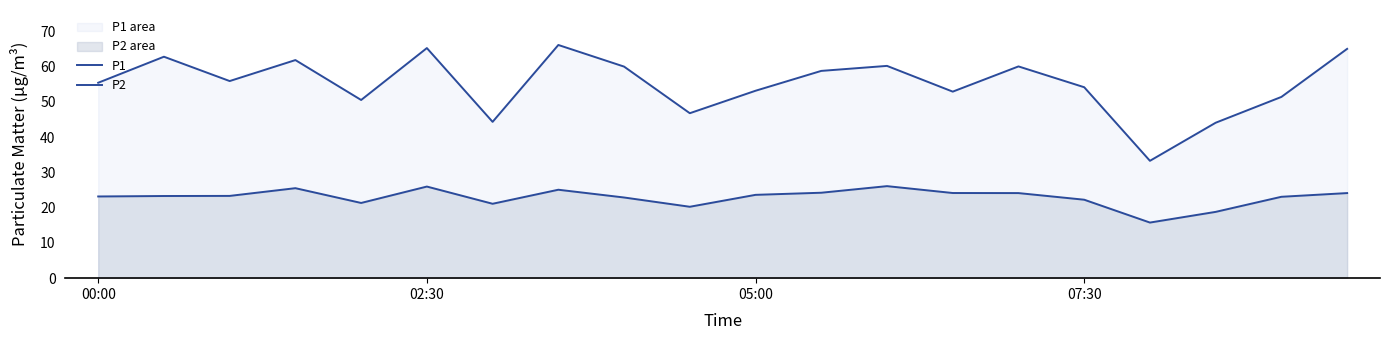

How many interior local peaks does the P2 series have?

4